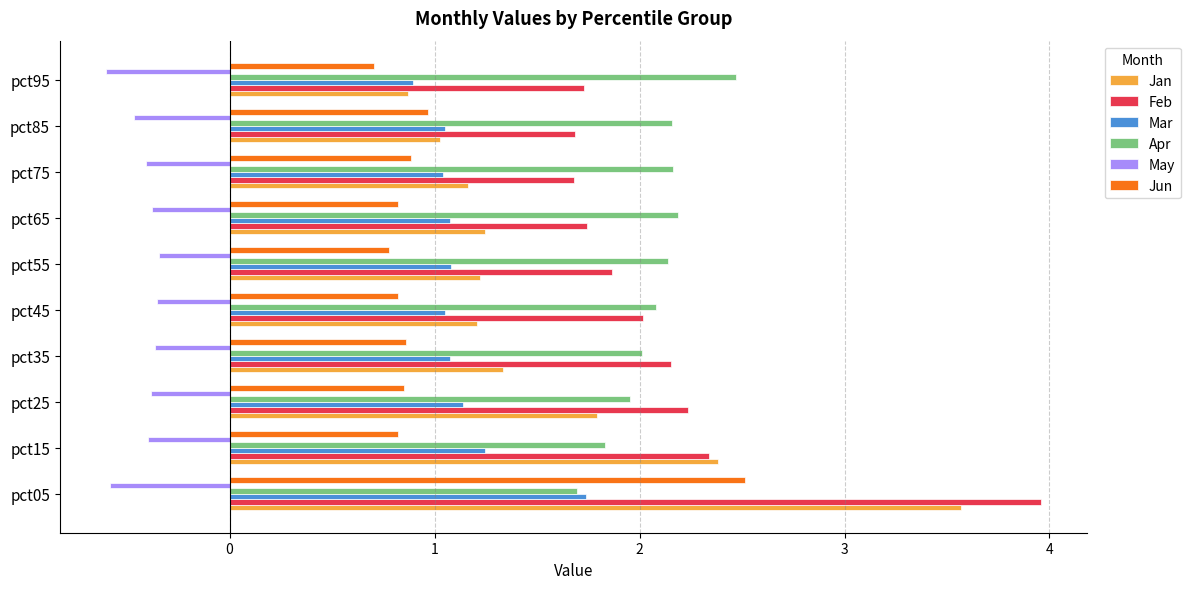

The value of Jan at pct85 is 1.0. True or false?

True